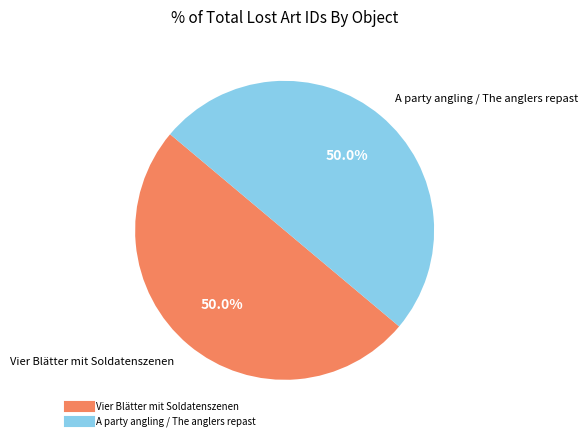

What is the ratio of the value at A party angling / The anglers repast to the value at Vier Blätter mit Soldatenszenen?

1.0